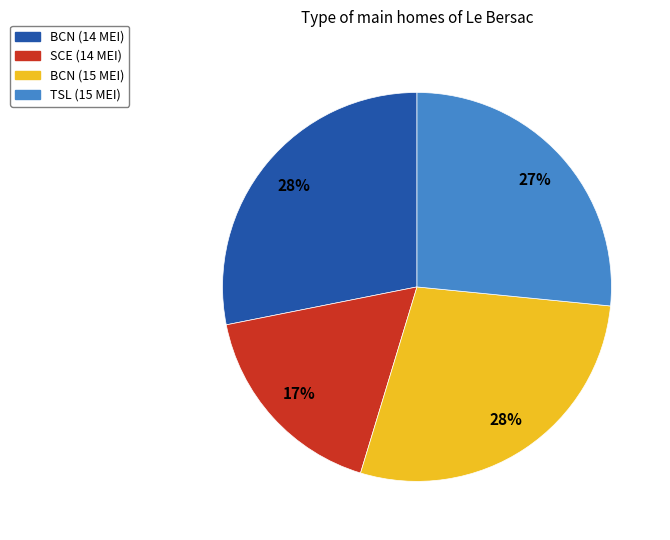

To the nearest percent, what portion does BCN (15 MEI) represent?

28%